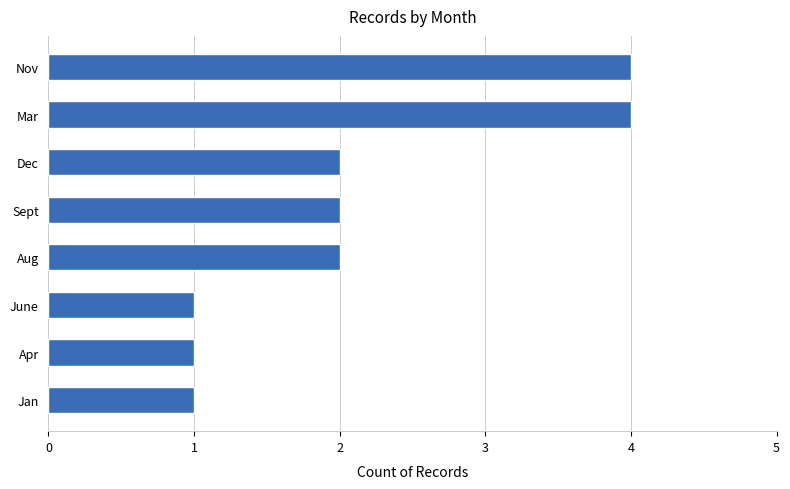

What is the ratio of the value at Dec to the value at Jan?

2.0